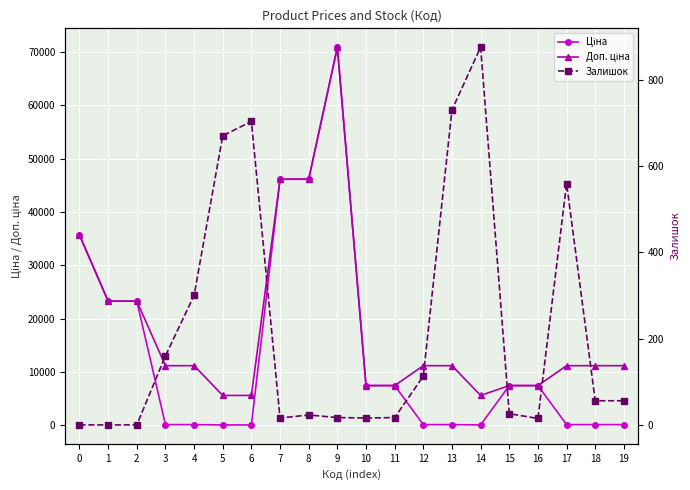

Count the number of categories in the chart.

20